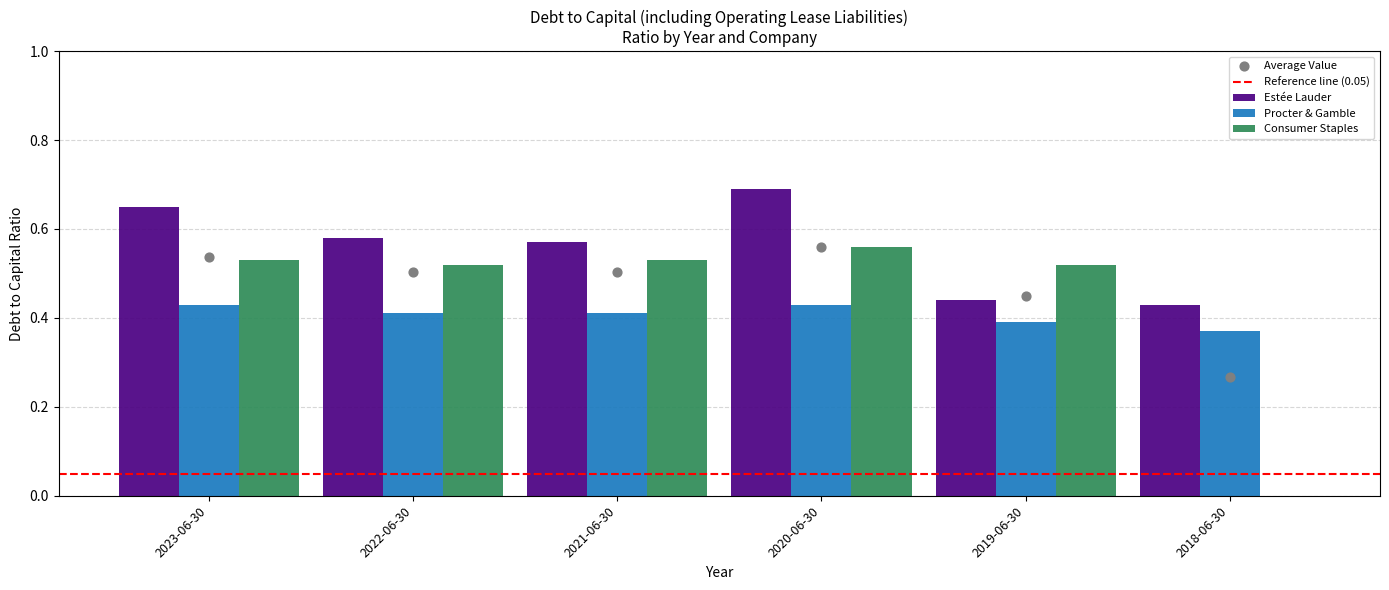

What is the total value across all series at 2020-06-30?

1.7